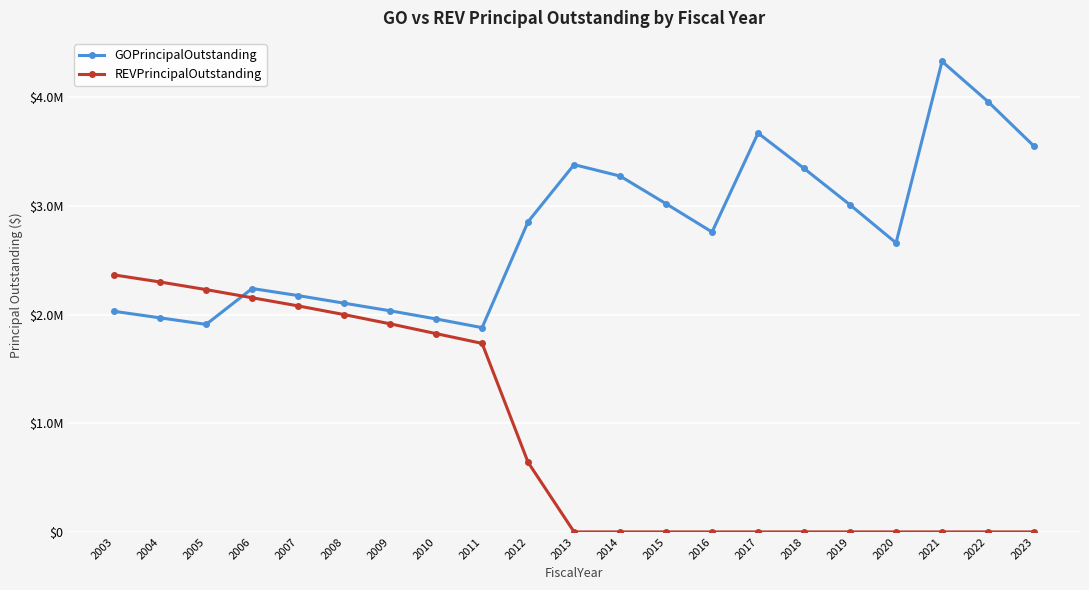

How many interior local valleys does the GOPrincipalOutstanding series have?

4